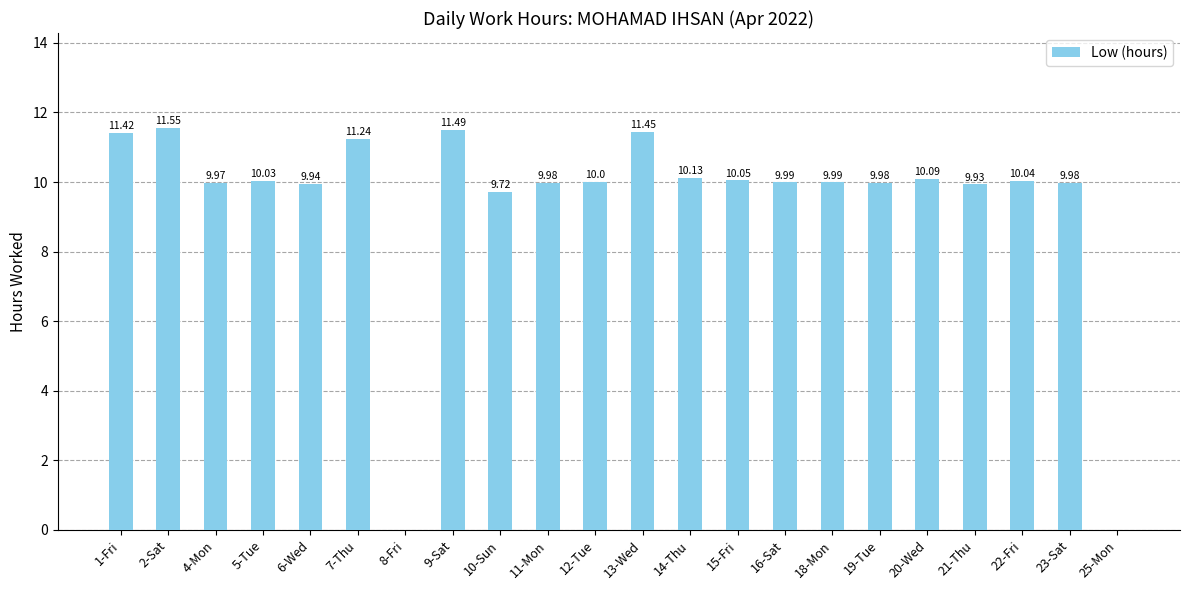

What is the sum of the values at 6-Wed and 23-Sat?

19.9